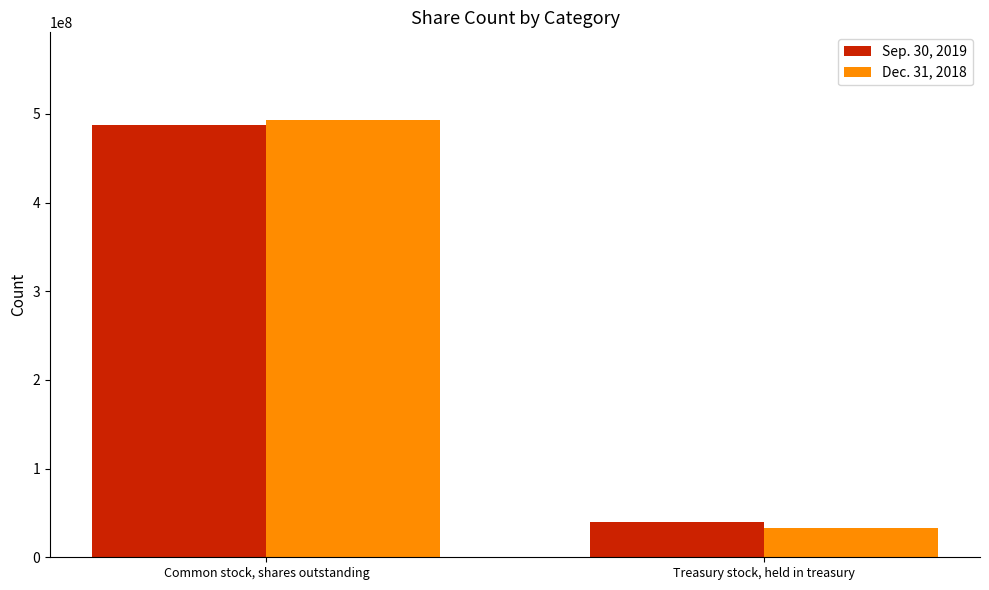

At how many categories does at least one series exceed 282342794?

1